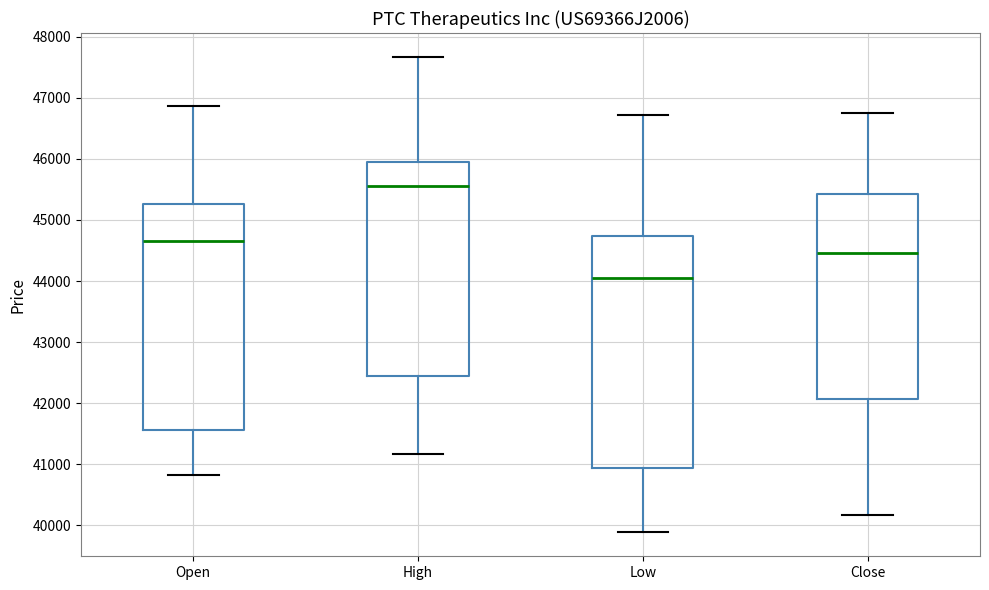

Where does the median line of the box for Close sit on the y-axis? The values are not printed on the chart, so give them approximately, as read against the axis.

44500